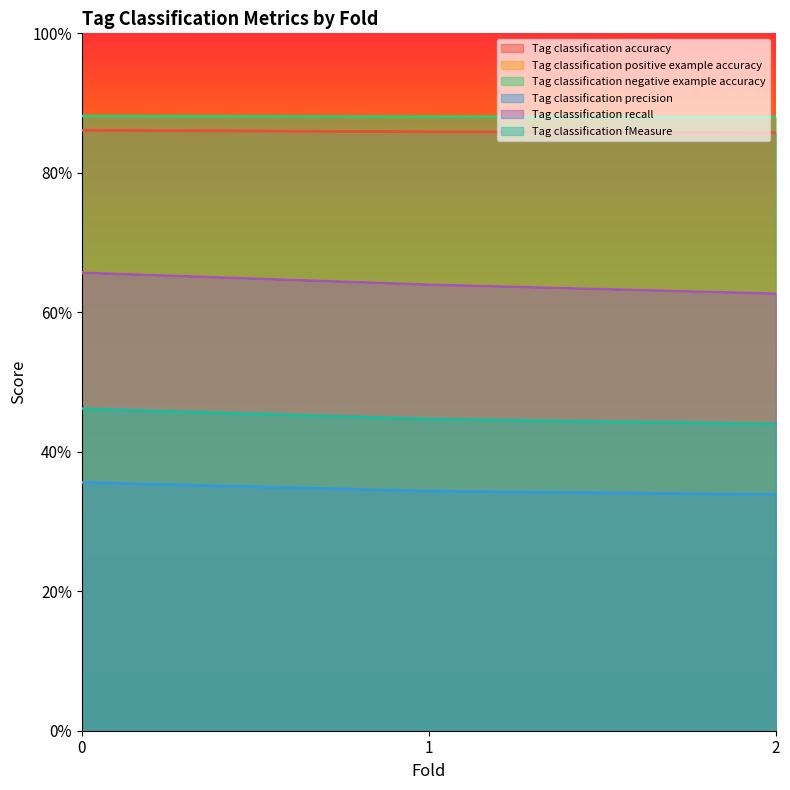

Count the Tag classification precision values in the range 0 to 1.

3